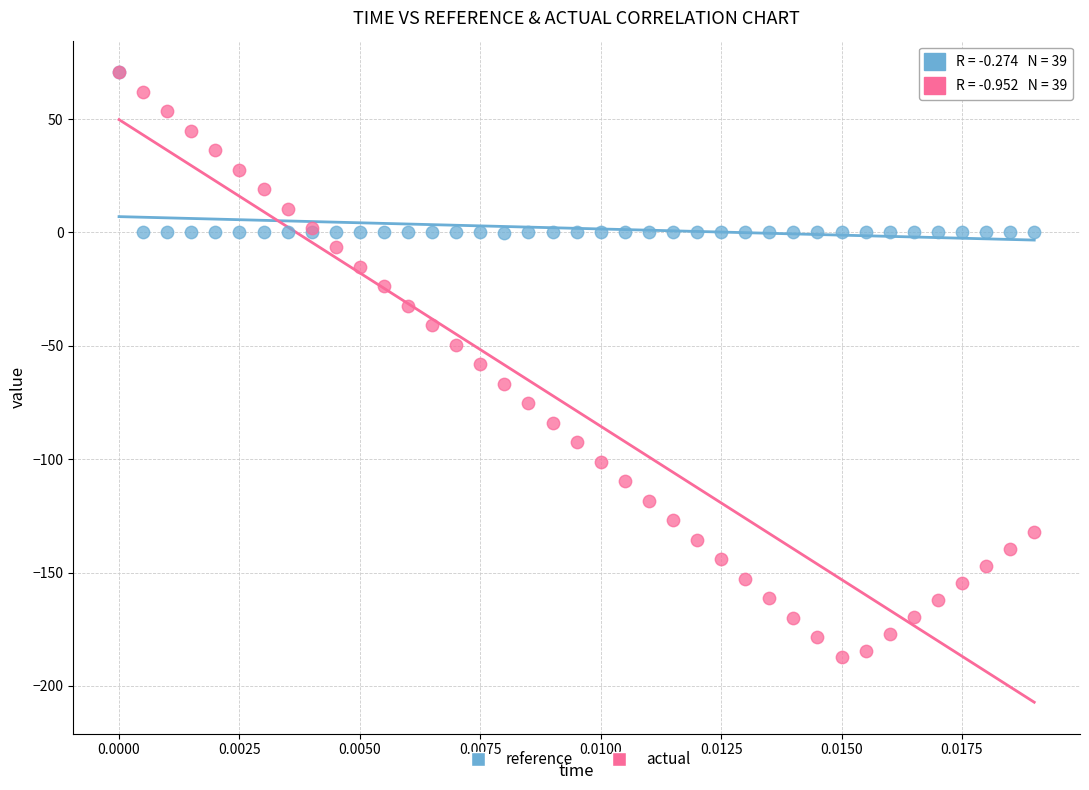

Which series has the largest Y range (max minus min)?

actual